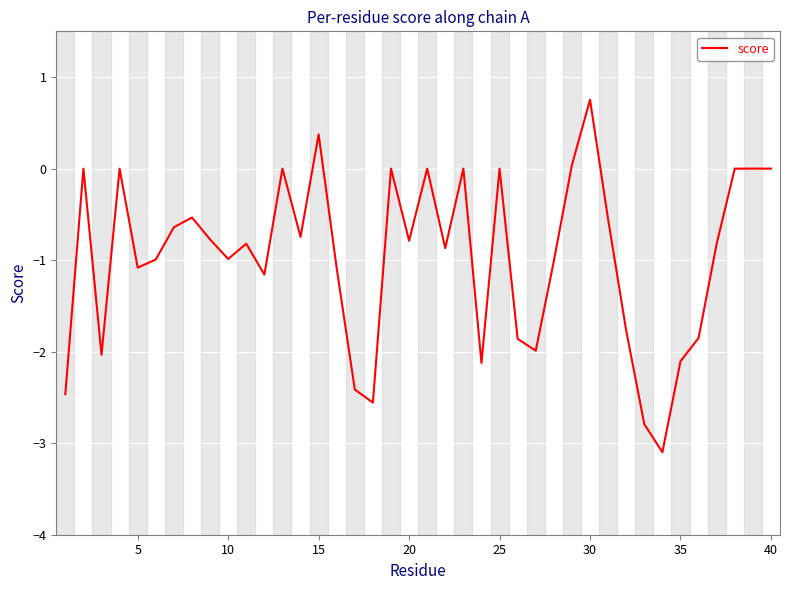

What is the smallest value displayed?

-3.1